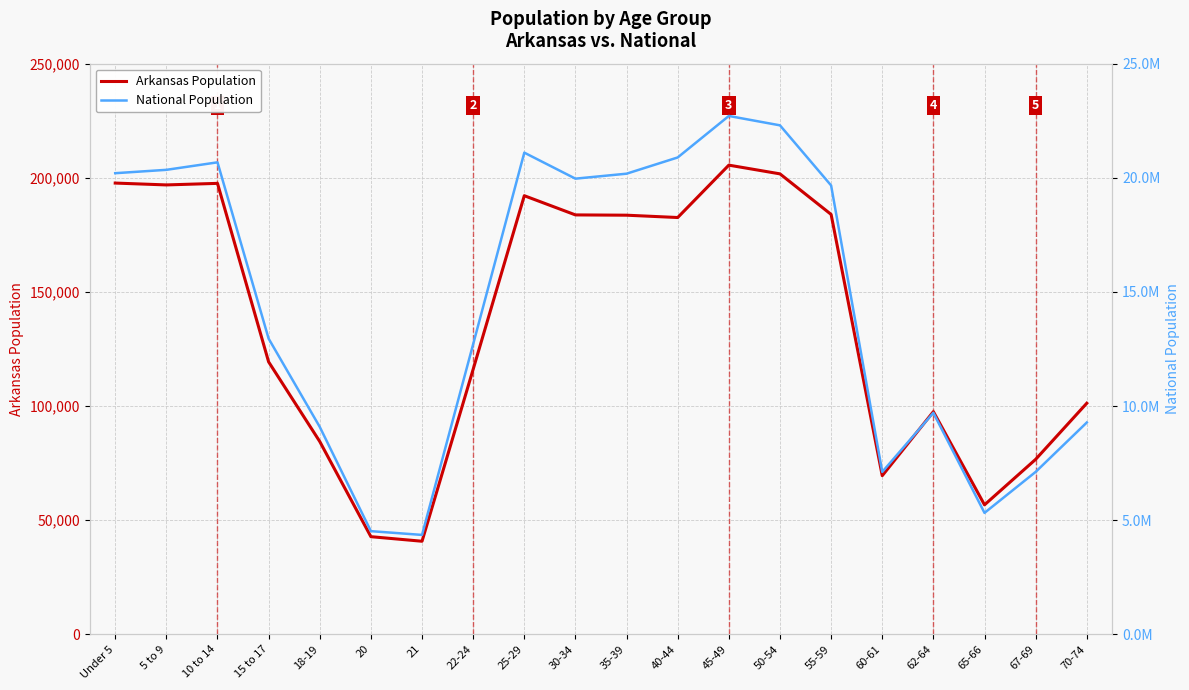

What is the greatest value displayed?

22708591